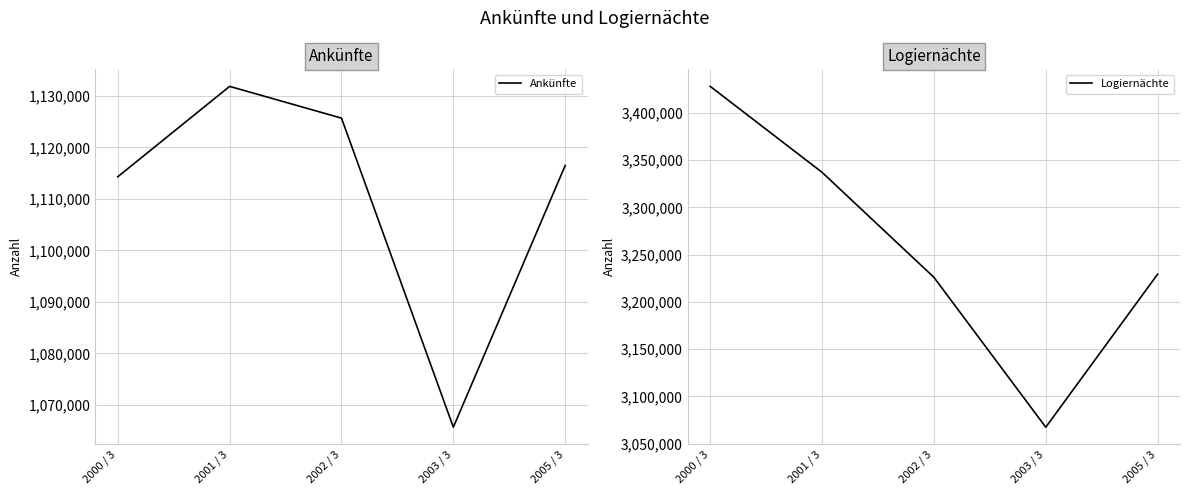

Which has a higher value, 2002 / 3 or 2005 / 3?

2002 / 3